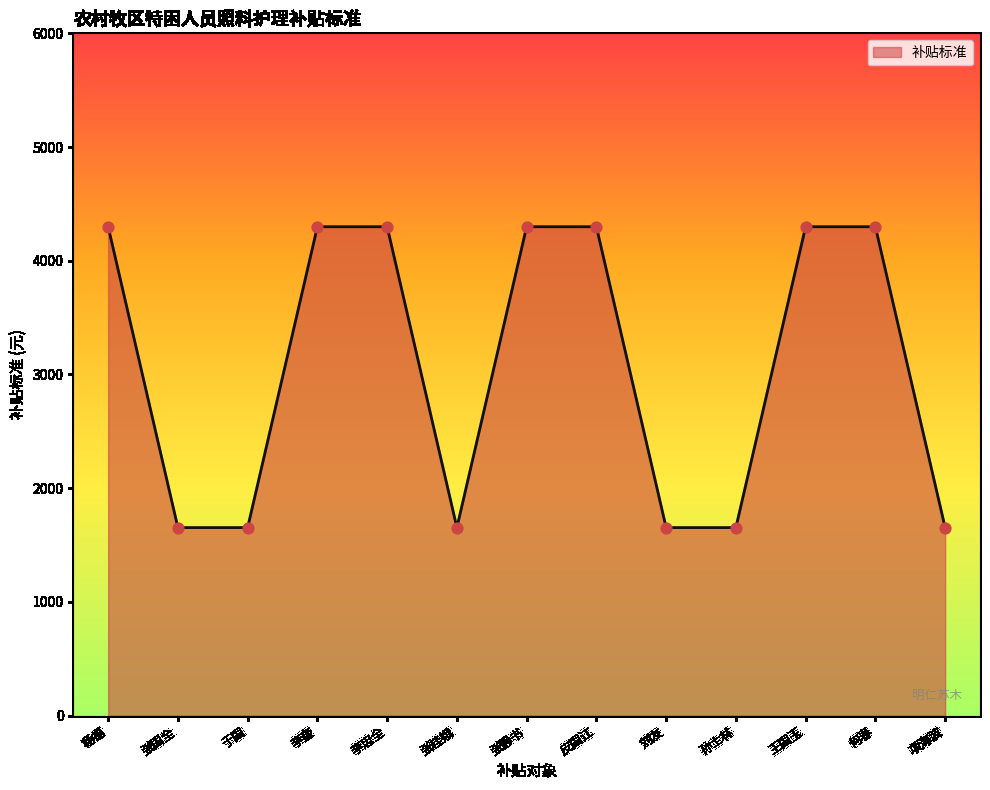

Approximately how many times larger is the value at 项海波 compared to 何春?

0.4